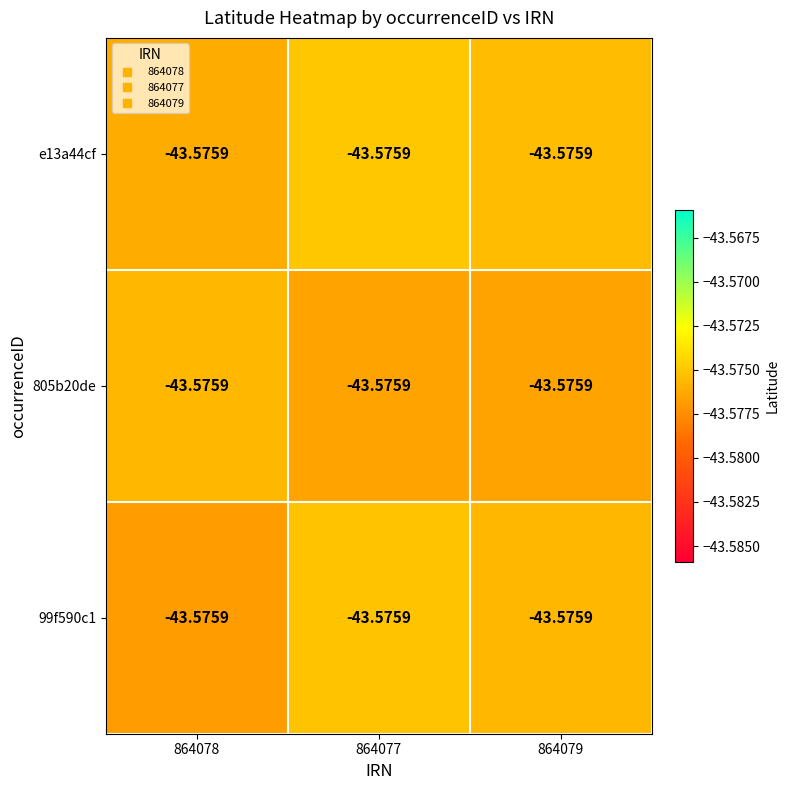

Reading left to right, transcribe all the data shown in this chart.

e13a44cf: 864078=-43.6	864077=-43.6	864079=-43.6
805b20de: 864078=-43.6	864077=-43.6	864079=-43.6
99f590c1: 864078=-43.6	864077=-43.6	864079=-43.6